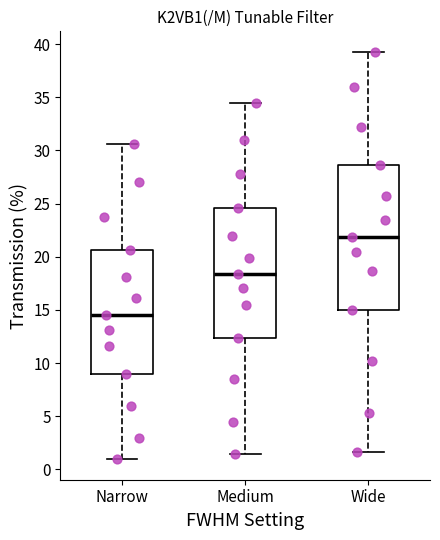

Reading left to right, transcribe this box plot: for each box, give where its median line is, the range the box spans, and where its two whiskers end, as read against the y-axis. The values are not printed on the chart, so give them approximately, as read against the axis.

Narrow: median 14.5, box 9.0 to 20.5, whiskers 1.0 to 30.5
Medium: median 18.5, box 12.5 to 24.5, whiskers 1.5 to 34.5
Wide: median 22.0, box 15.0 to 28.5, whiskers 1.5 to 39.5